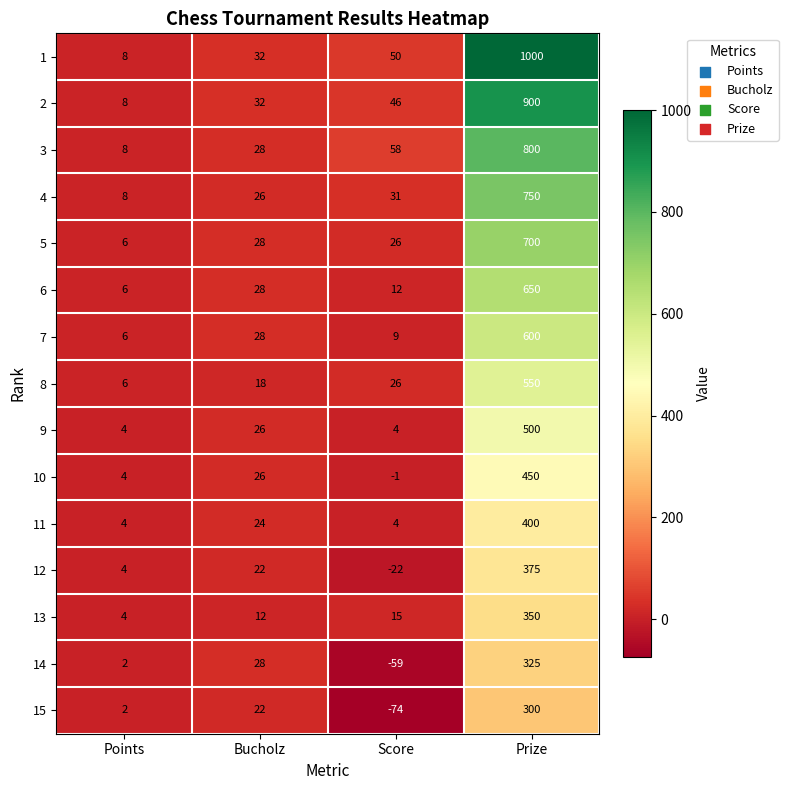

At which category is the sum across all series the highest?

Prize